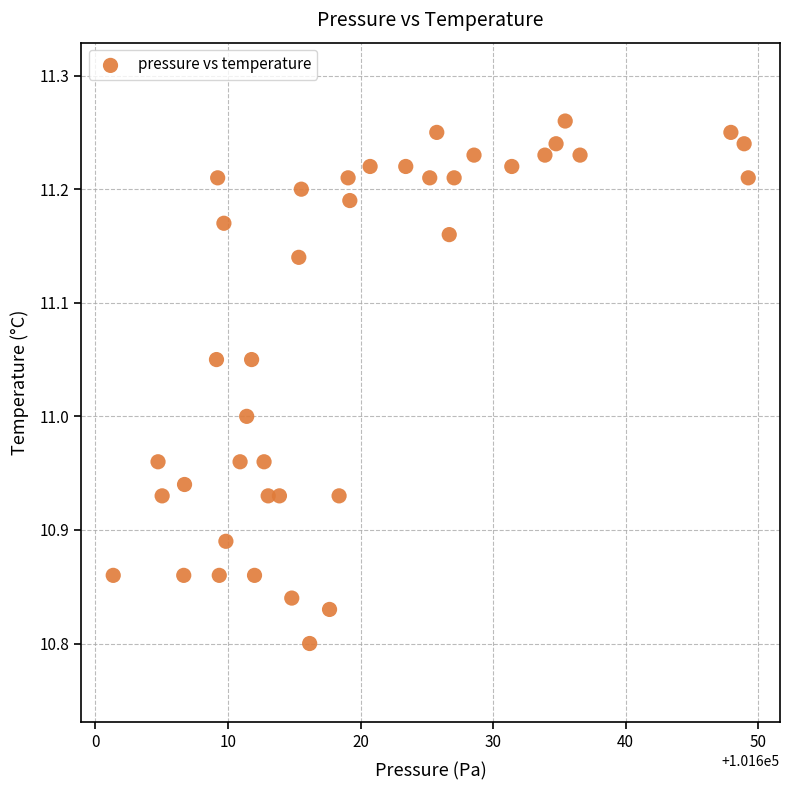

What is the range of Y values (max minus min)?

0.5